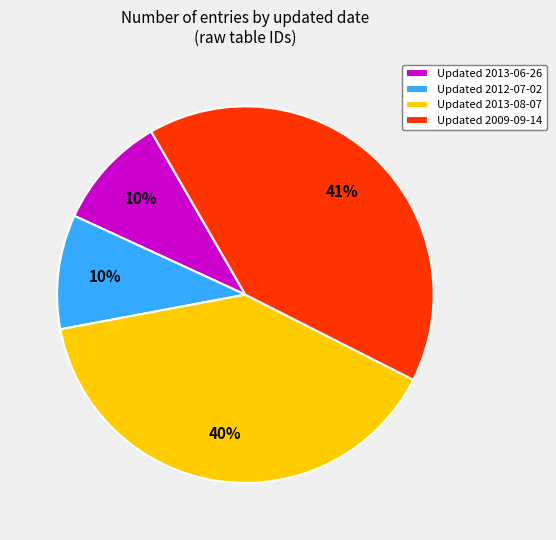

Is the sum of Updated 2013-08-07 and Updated 2013-06-26 greater than half?

No